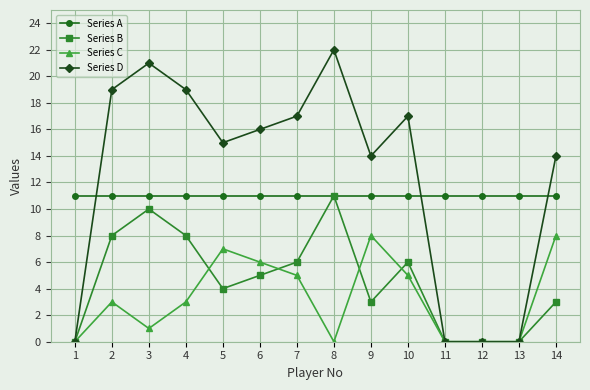

What is the sum of all Series C values?

46